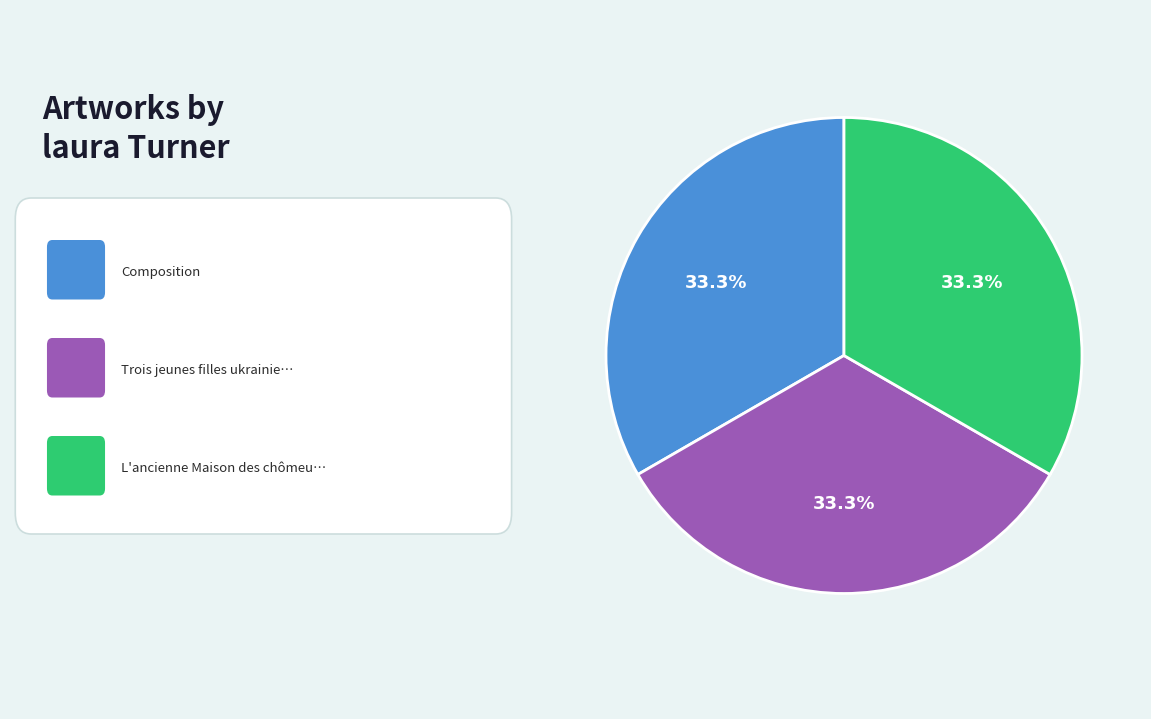

Is there a majority slice in this chart?

No